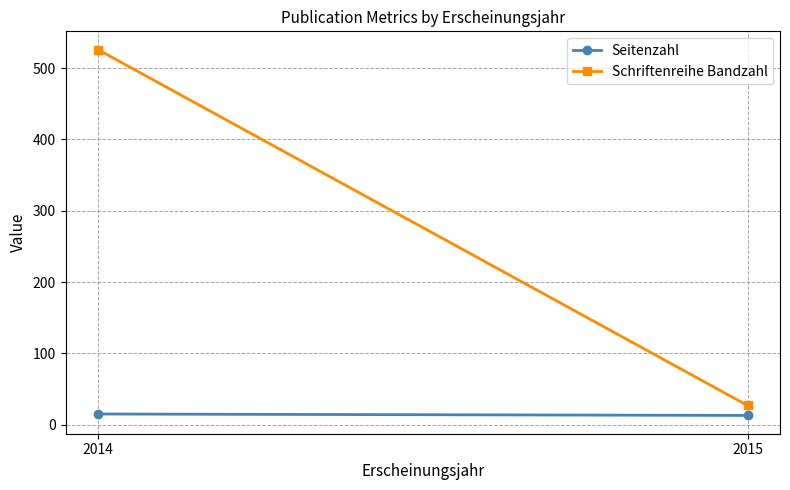

List the labels in order of Schriftenreihe Bandzahl value, largest first.

2014, 2015